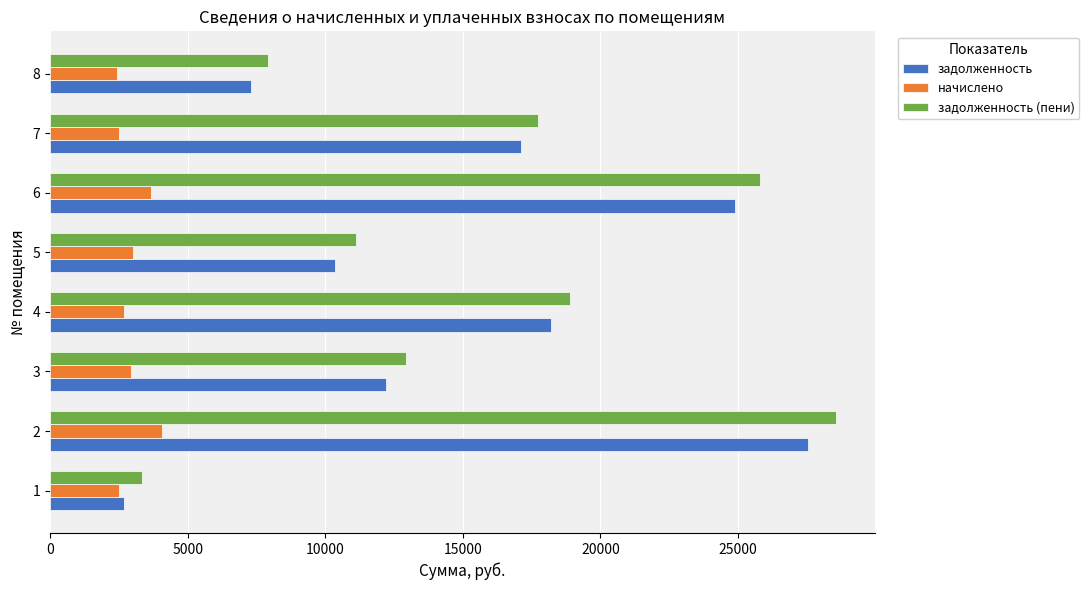

What is the maximum value for начислено?

4056.0